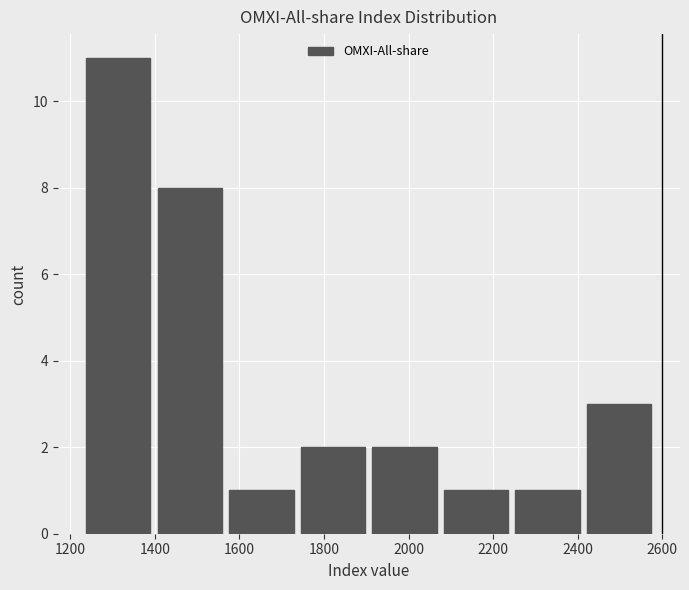

Reading left to right, transcribe this chart: for each bar, give the range it covers on the x-axis and its height. Neither the bar edges nor the heights are printed on the chart, so give them approximately, as read against the axes.

1220 to 1400: 11
1400 to 1560: 8
1560 to 1740: 1
1740 to 1900: 2
1900 to 2080: 2
2080 to 2240: 1
2240 to 2420: 1
2420 to 2580: 3